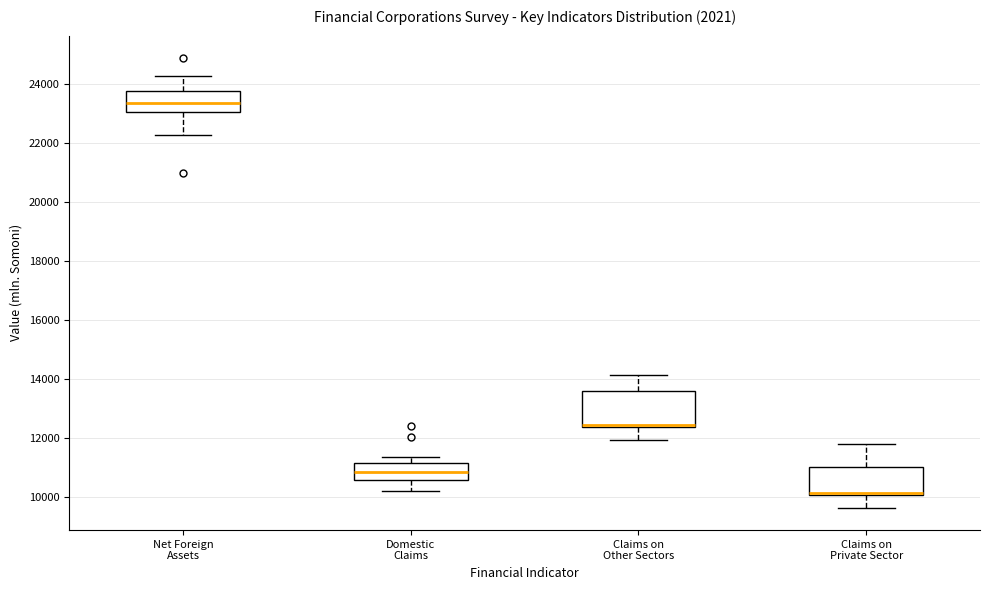

Reading left to right, read every box against the y-axis: the position of its median line, the range the box covers, and the ends of its whiskers. The values are not printed on the chart, so give them approximately, as read against the axis.

Net Foreign Assets: median 23400, box 23000 to 23800, whiskers 22200 to 24200
Domestic Claims: median 10800, box 10600 to 11200, whiskers 10200 to 11400
Claims on Other Sectors: median 12400 (just above the box's lower edge), box 12400 to 13600, whiskers 12000 to 14200
Claims on Private Sector: median 10200, box 10000 to 11000, whiskers 9600 to 11800